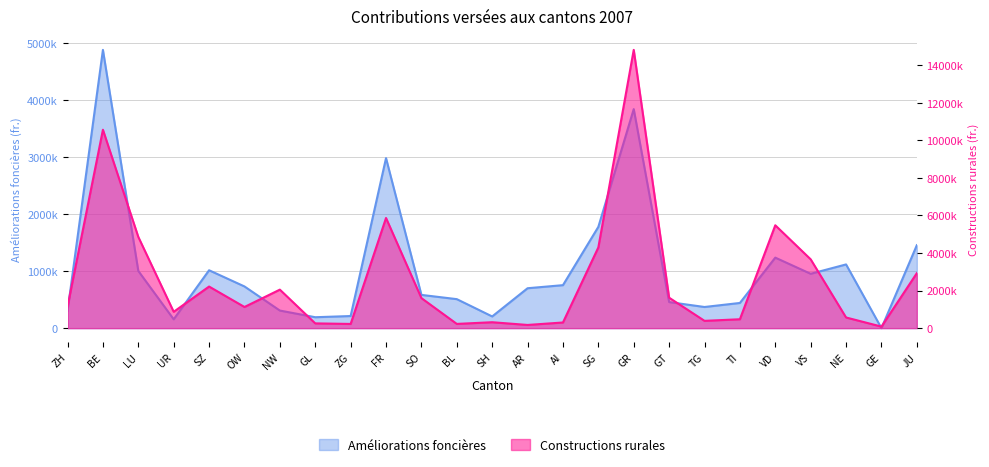

Reading left to right, extract all data points from this chart.

Améliorations foncières: 299800	4882000	1003500	155000	1015600	731600	308562	191600	212500	2983200	583400	508800	205200	700200	754200	1777236	3843000	457500	371100	441850	1237200	953700	1117900	0	1455400
Constructions rurales: 1149660	10566715	4858698	870503	2215304	1127200	2050812	253366	223773	5866507	1600146	225686	315080	170014	301047	4299624	14819020	1621897	388600	473624	5478323	3665594	567582	82000	2928330